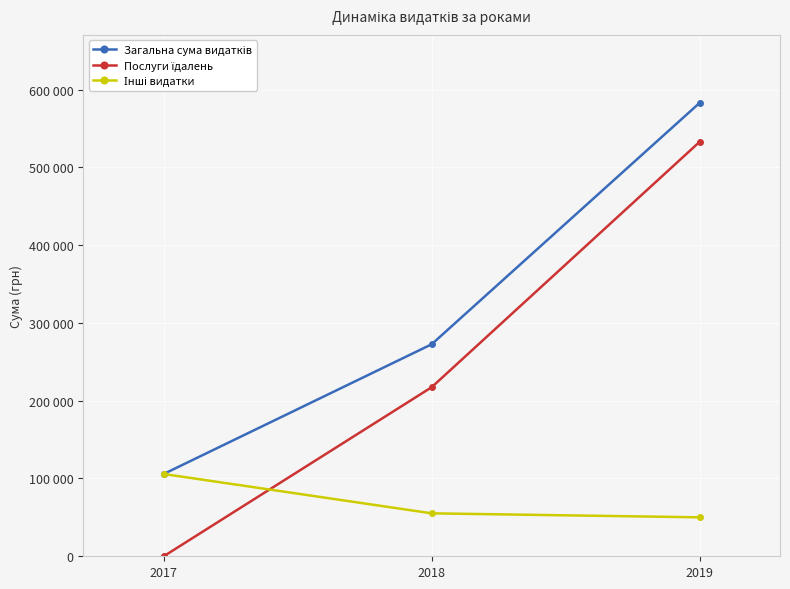

How many data points in Послуги їдалень are less than 217326?

1